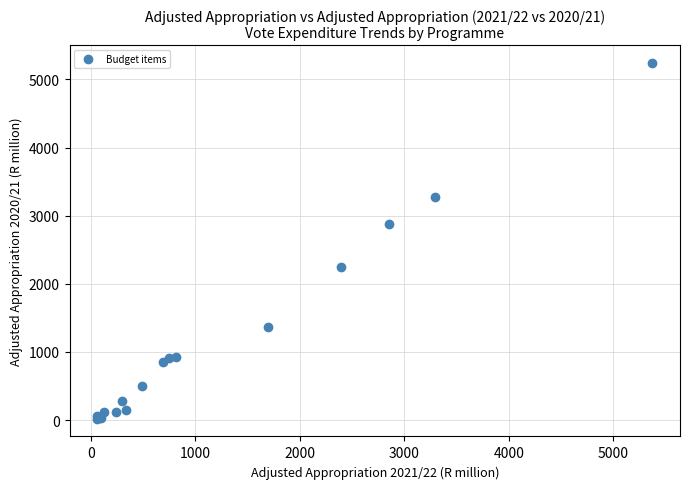

What Y value in the scatter plot is closest to 2629?

2881.6